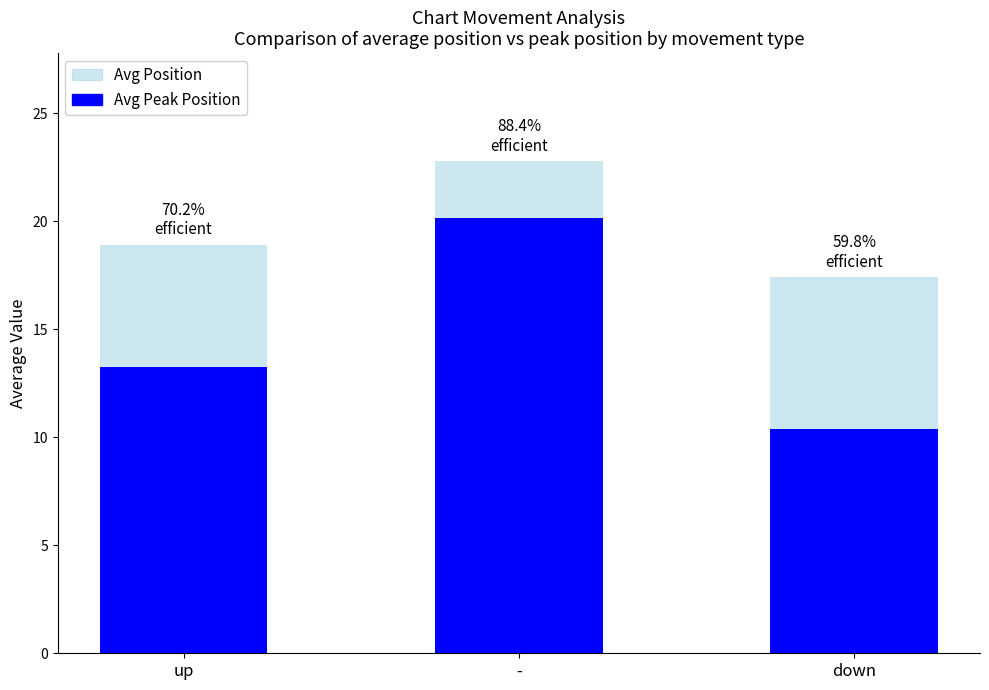

True or false: Avg Position has a value of 30.6 at -.

False